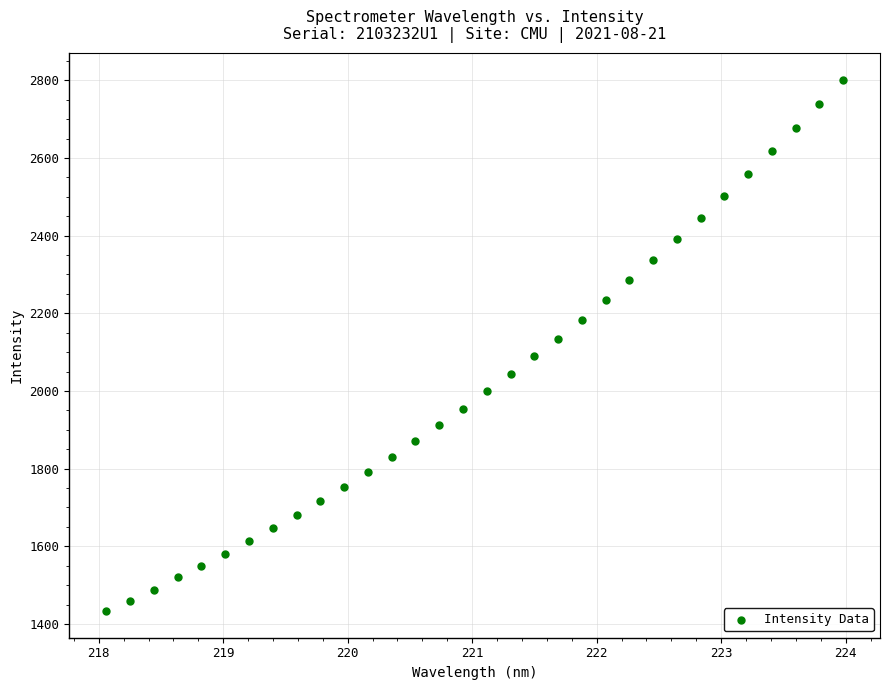

What is the range of X values (max minus min)?

5.9